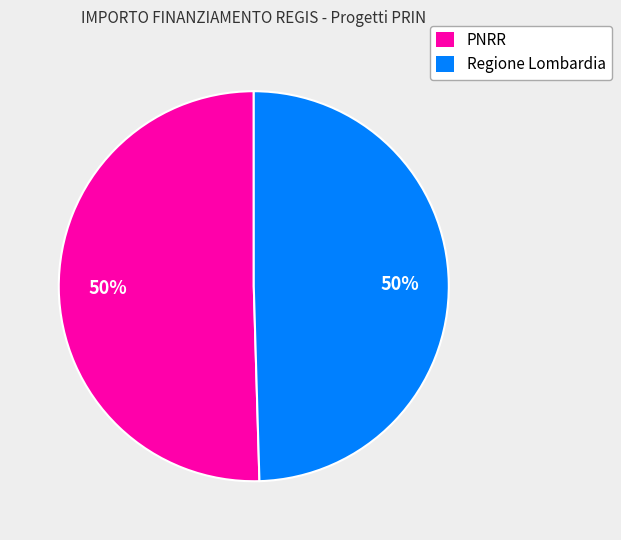

To the nearest percent, what is the average slice percentage?

50%